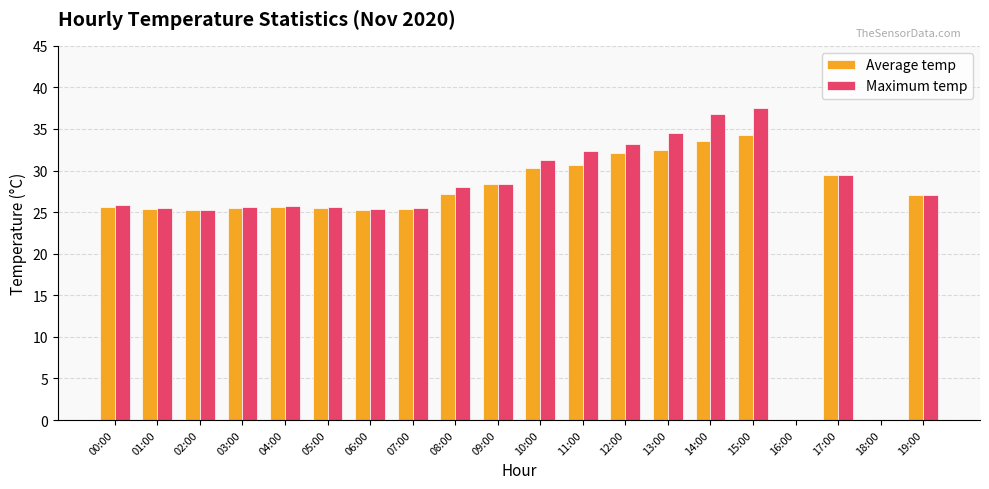

What value does the Maximum temp series have at 01:00?

25.5